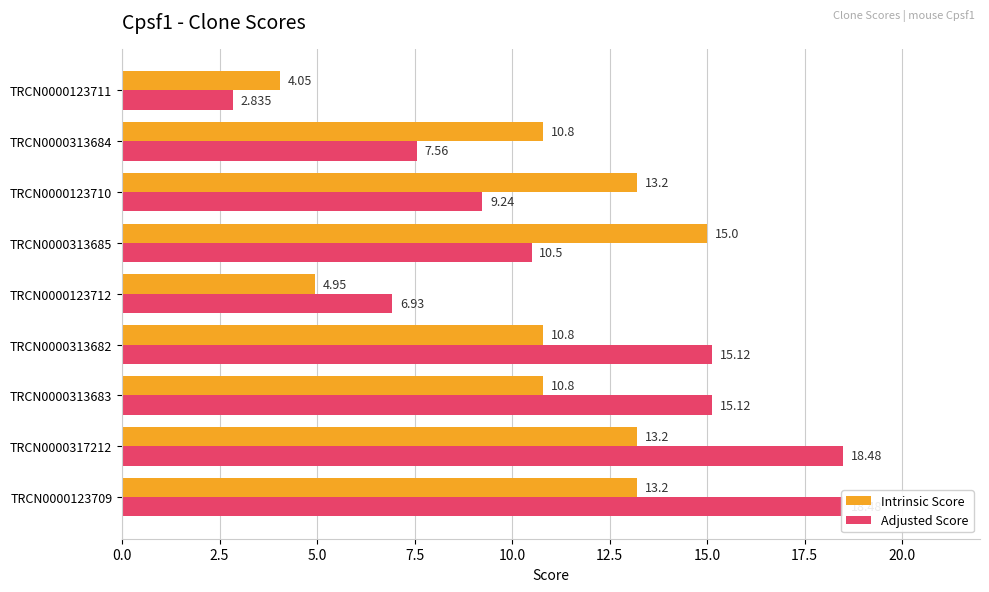

Which series has the largest total across all categories?

Adjusted Score